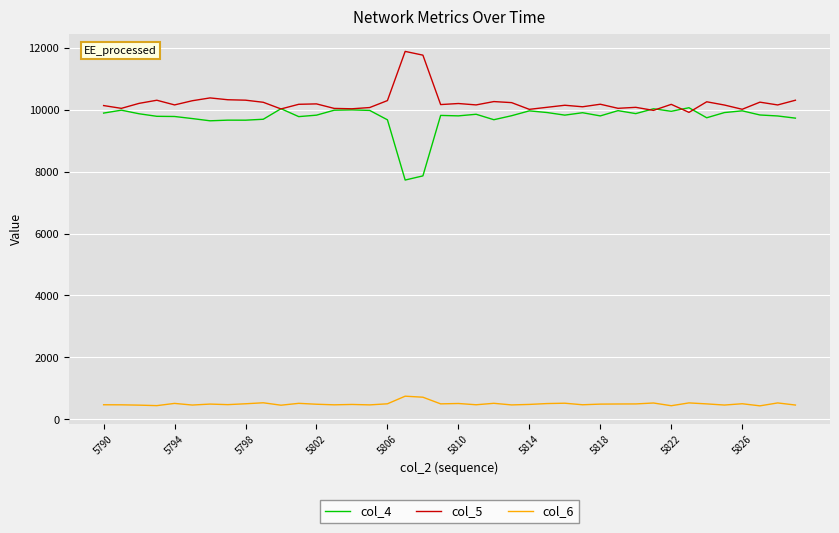

True or false: col_6 and col_5 cross at least once.

False